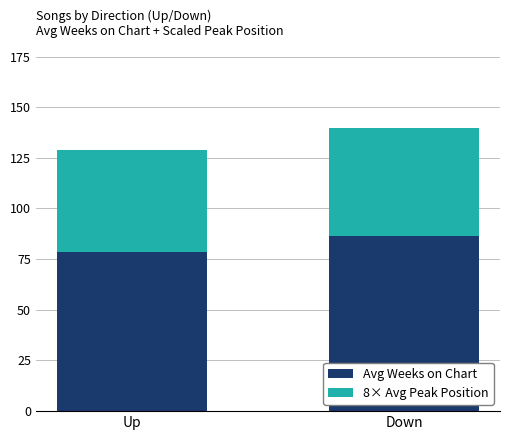

Reading right to left, what are the values for Avg Weeks on Chart?

86.5	78.5